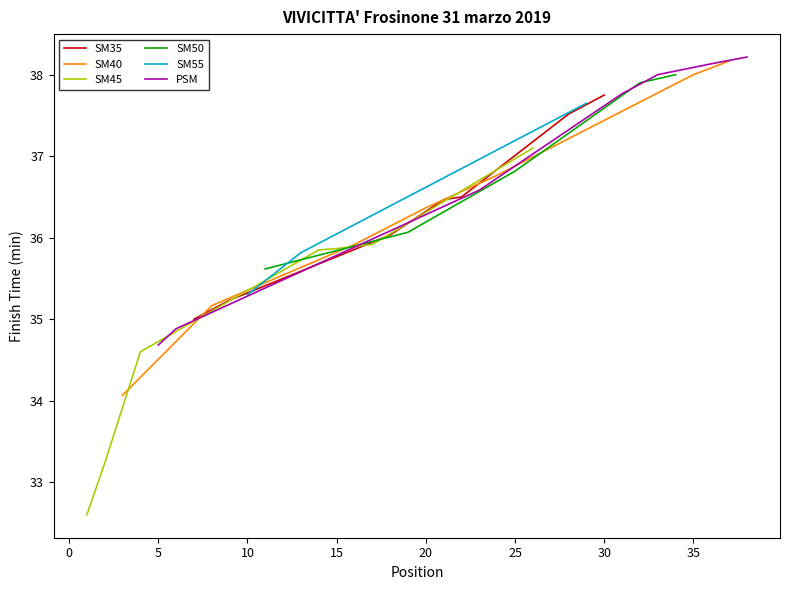

What is the highest value of the SM35 series?

37.8